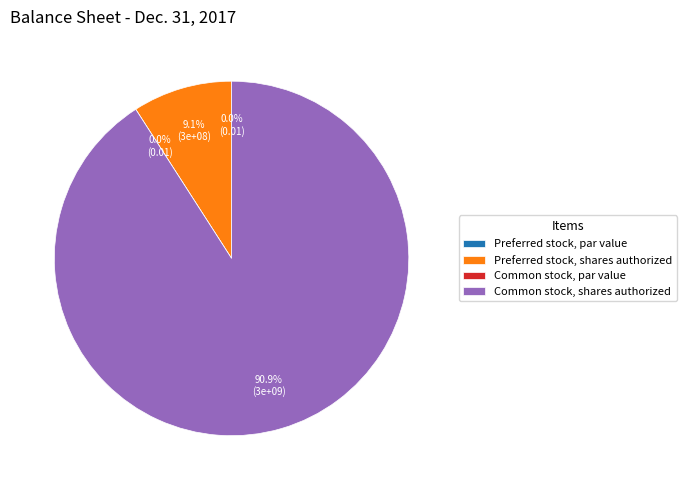

Is there any slice that represents more than half of the pie?

Yes